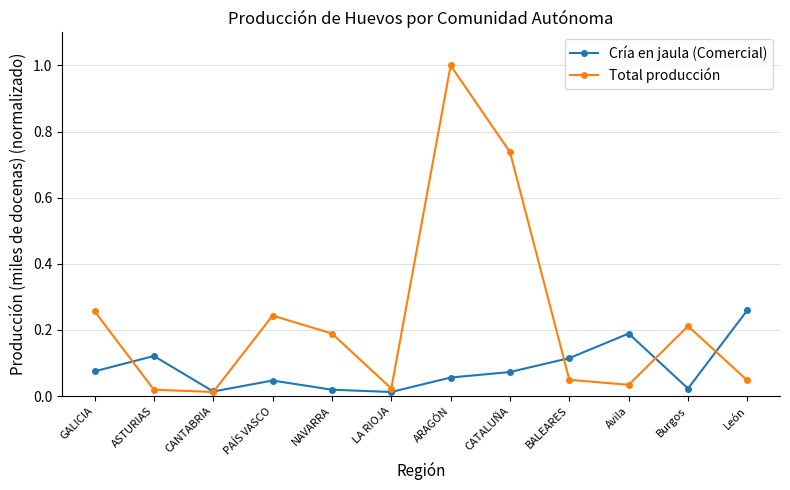

True or false: Total producción has a value of 0.0 at Burgos.

False